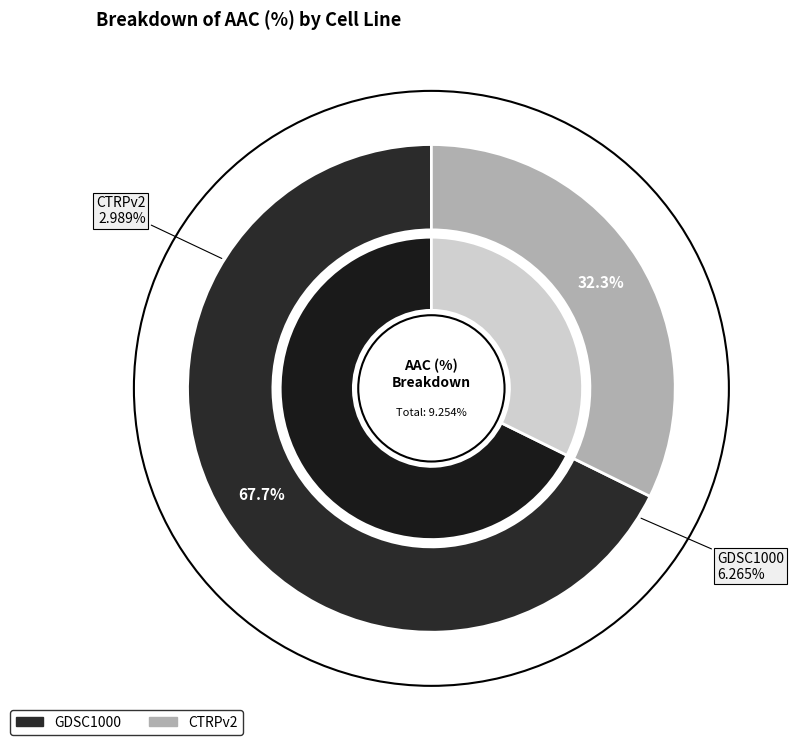

Is there any slice that represents more than half of the pie?

Yes